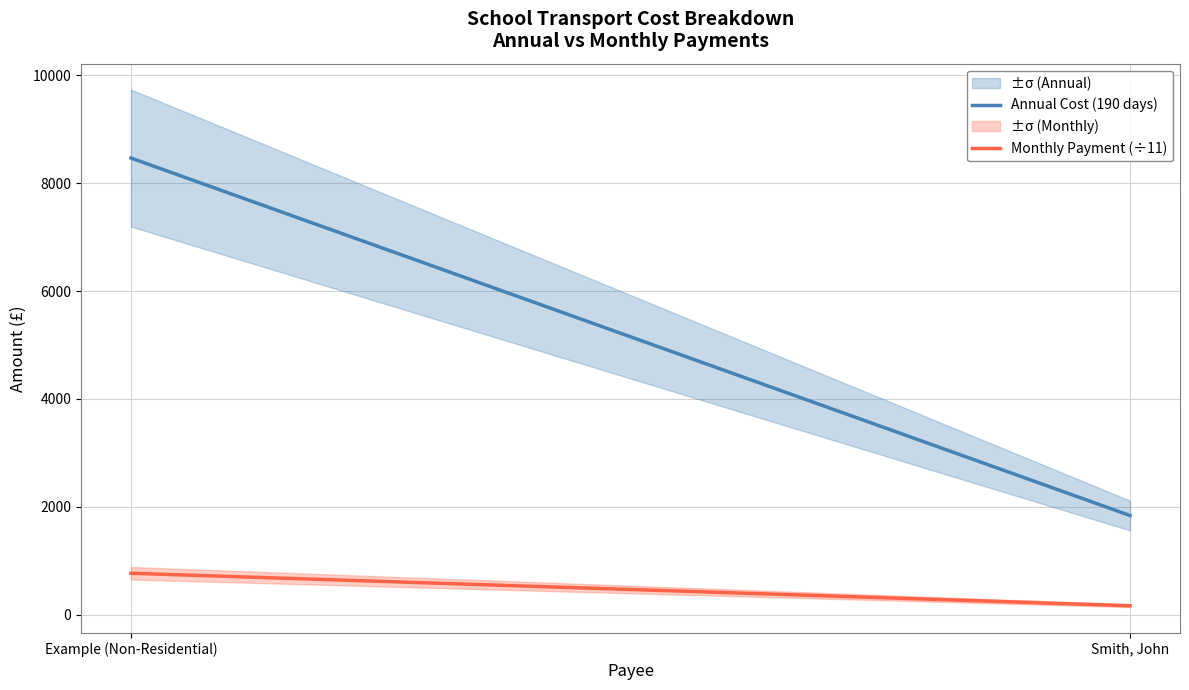

At which category is the sum across all series the highest?

Example (Non-Residential)